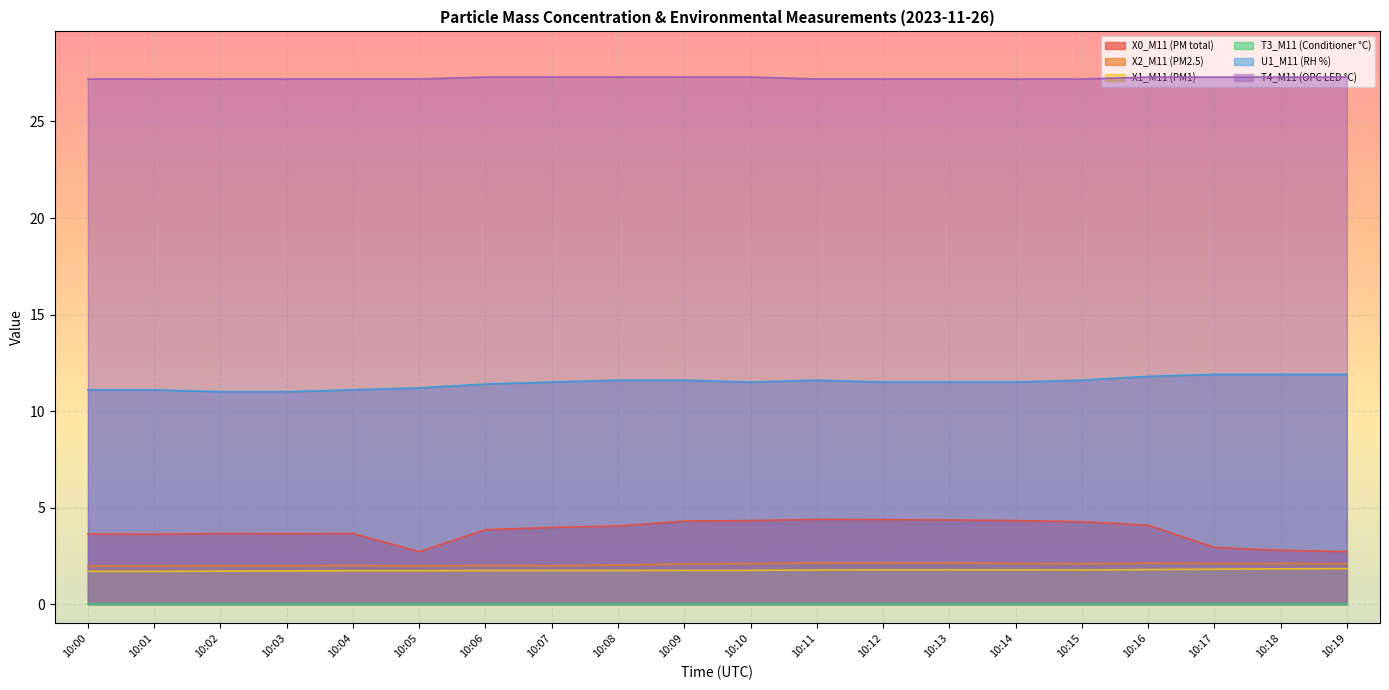

True or false: X2_M11 (PM2.5) and U1_M11 (RH %) intersect in this chart.

False